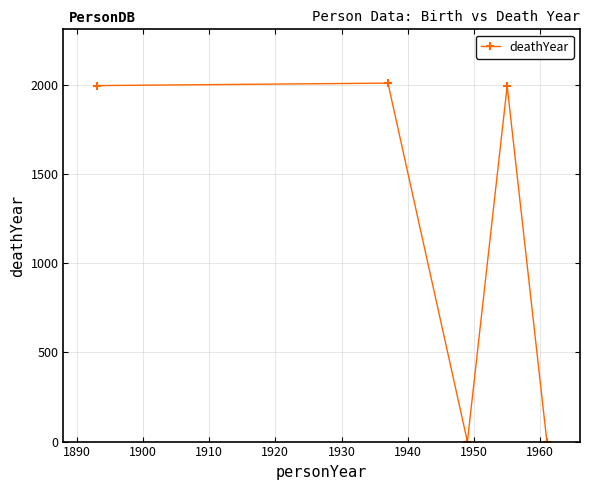

What is the difference between the second highest and minimum values?

1996